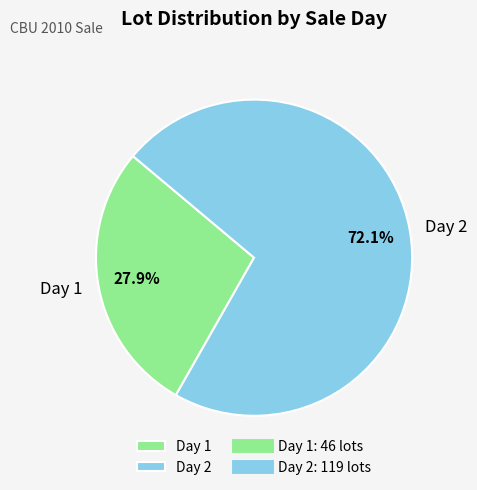

The Day 1 slice represents 34% of the pie. True or false?

False